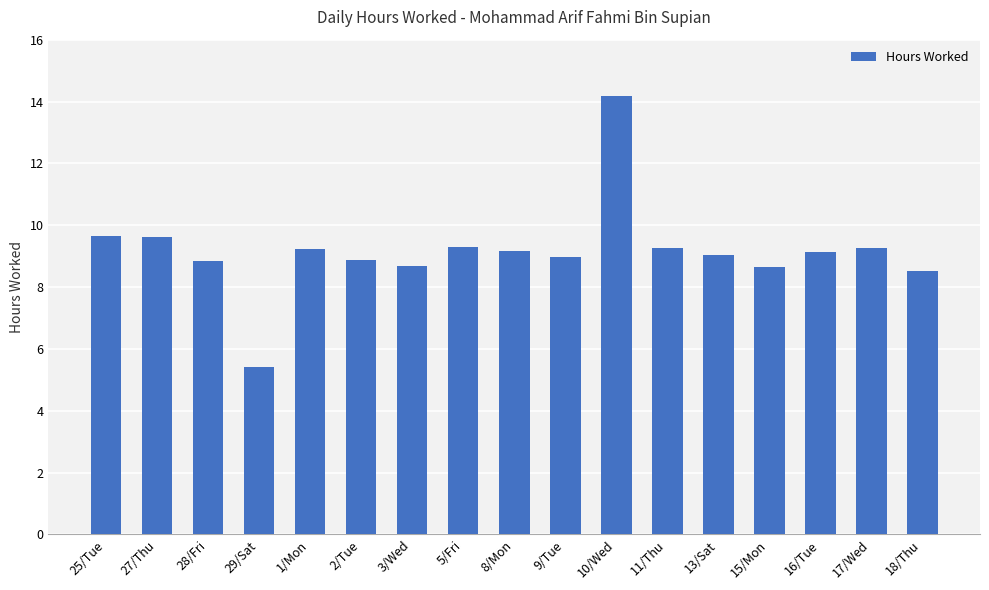

Is it true that the value at 27/Thu is 9.6?

True